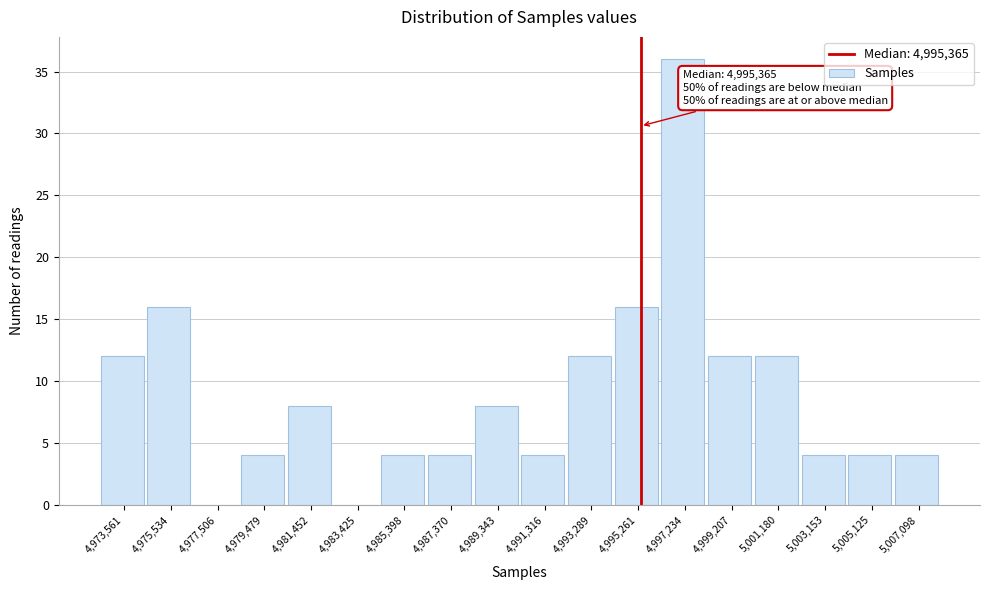

Over which range of the x-axis is the bar tallest?

4996200 to 4998200